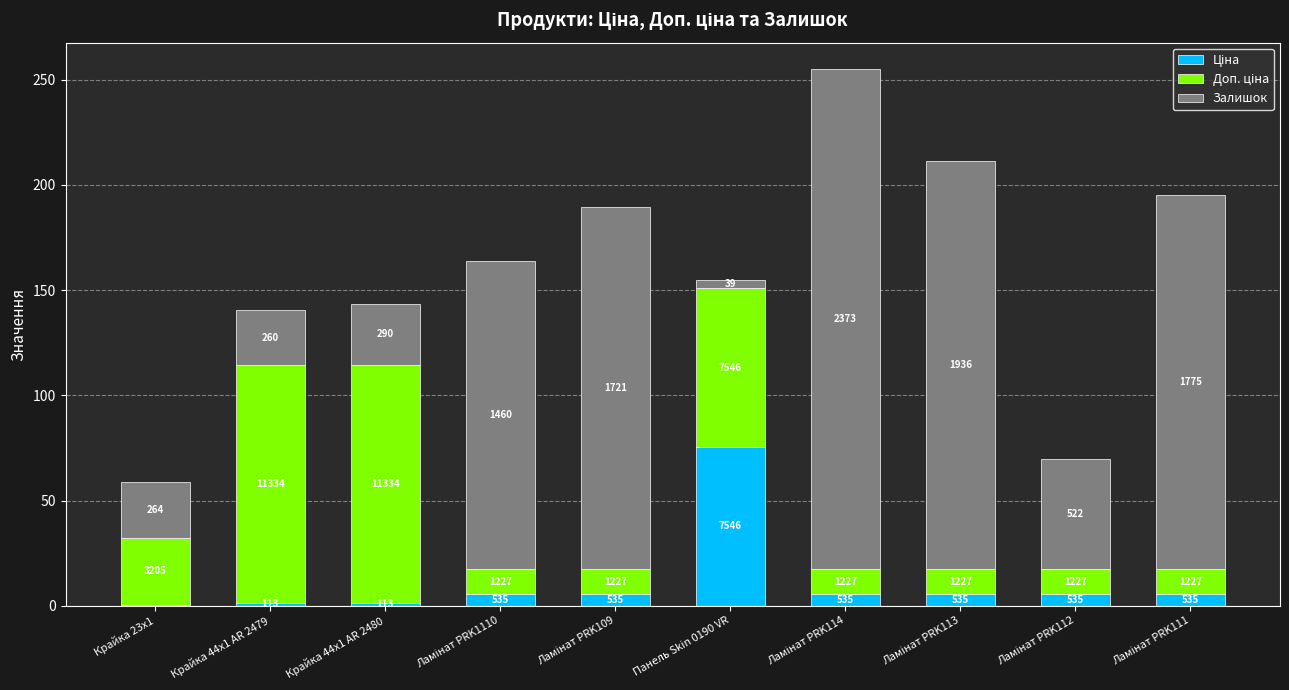

What is the average value of the Ціна series?

11.0